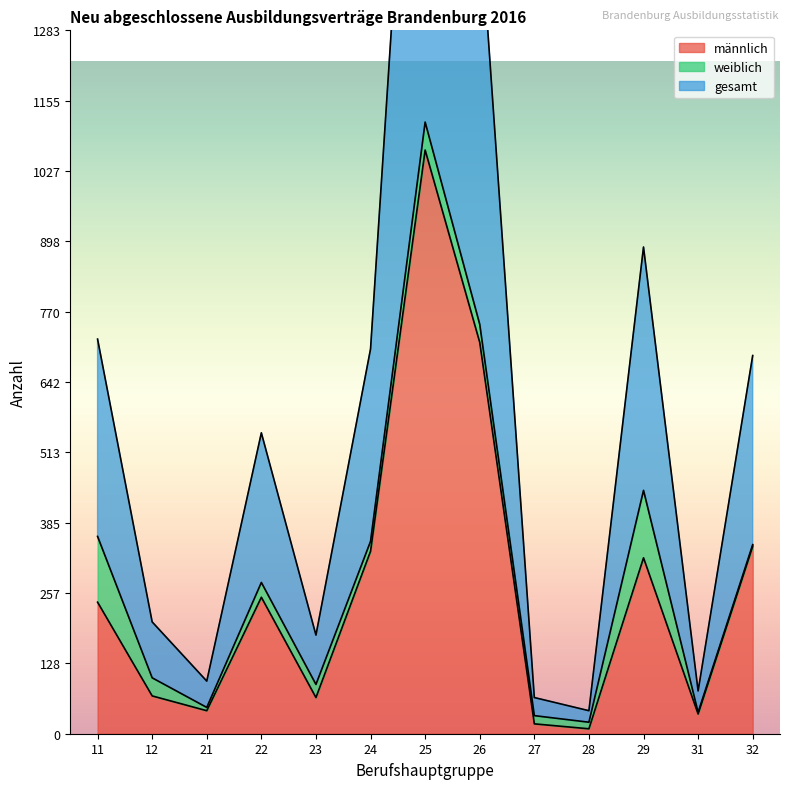

Is the value of männlich at 21 greater than the value of gesamt at 26?

No